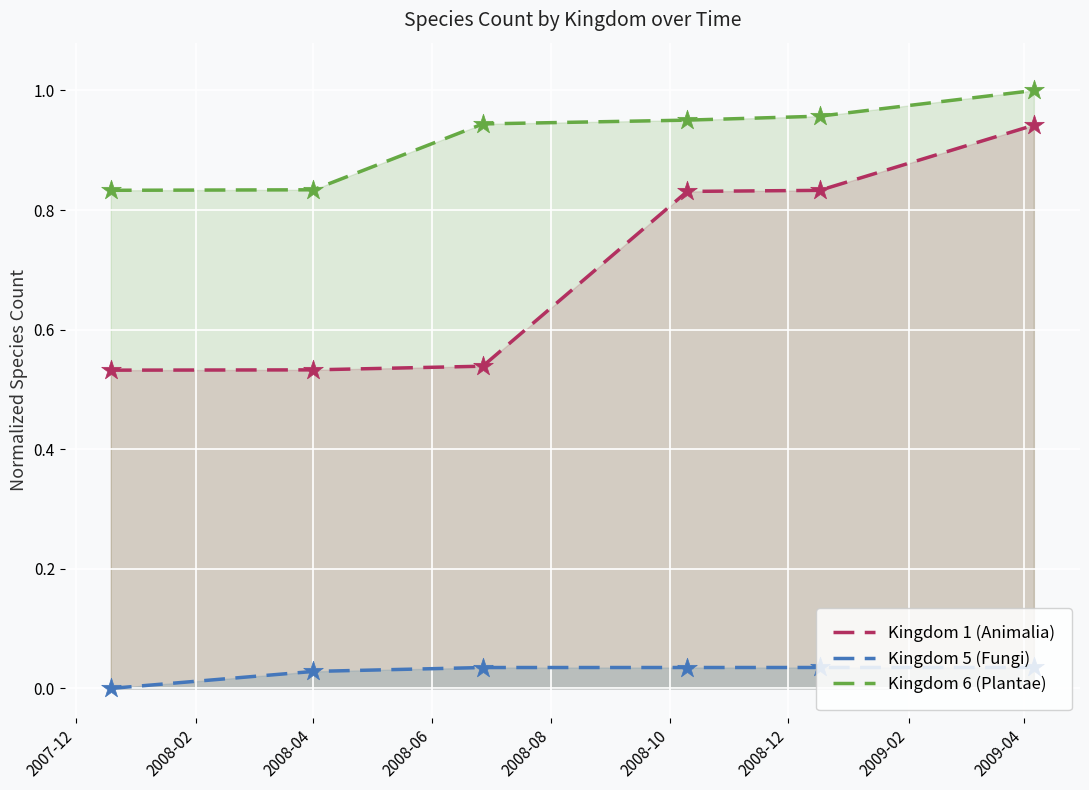

What are all the series names shown in the legend?

Kingdom 1 (Animalia), Kingdom 5 (Fungi), Kingdom 6 (Plantae)